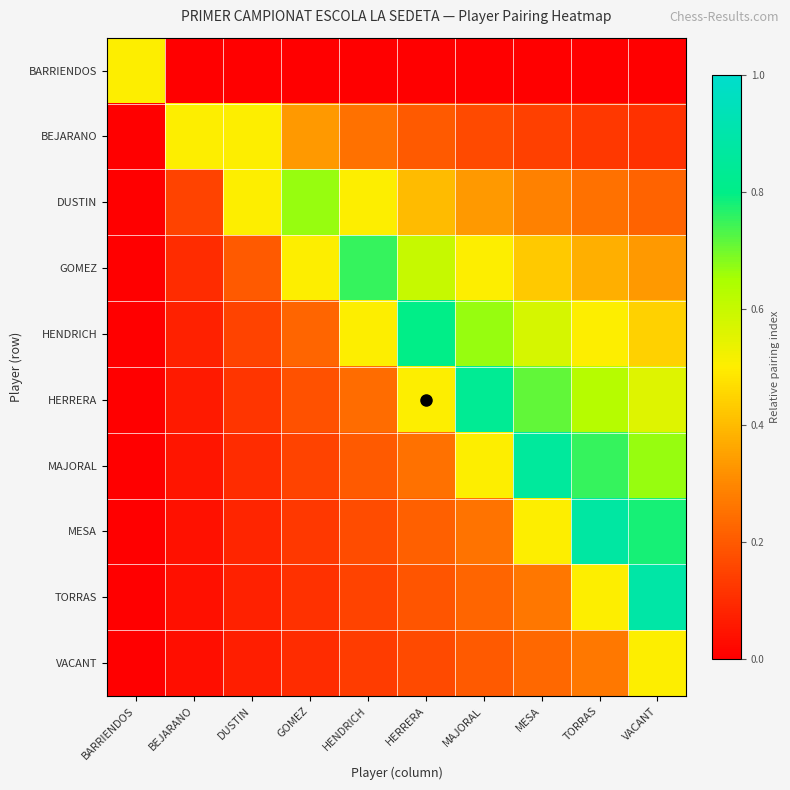

At HENDRICH, list the series in order from smallest to largest.

BARRIENDOS, VACANT, TORRAS, MESA, MAJORAL, HERRERA, BEJARANO, DUSTIN, HENDRICH, GOMEZ